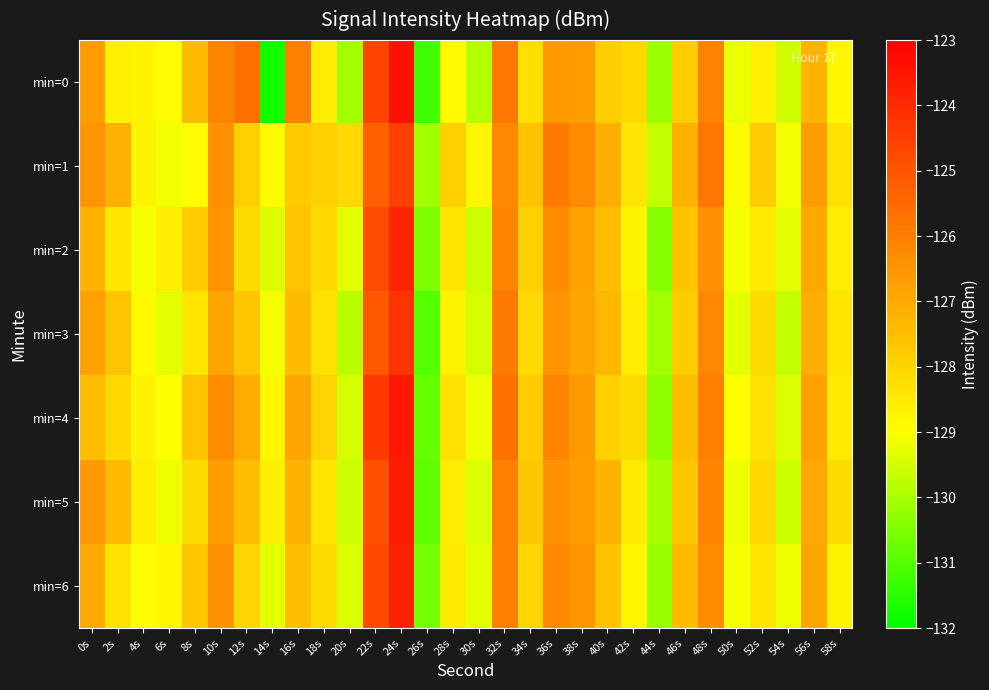

What is the greatest value displayed?

-123.4